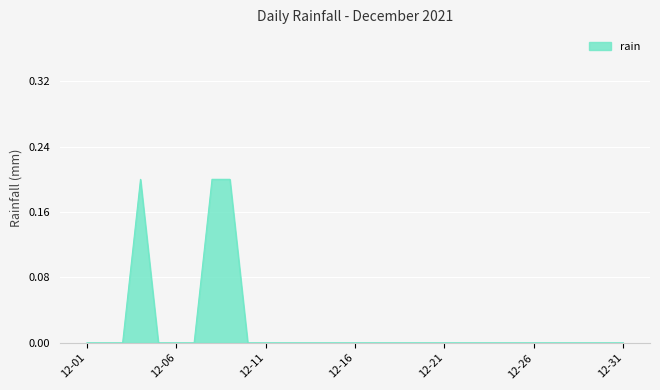

True or false: the data has more than 2 interior local peaks.

False